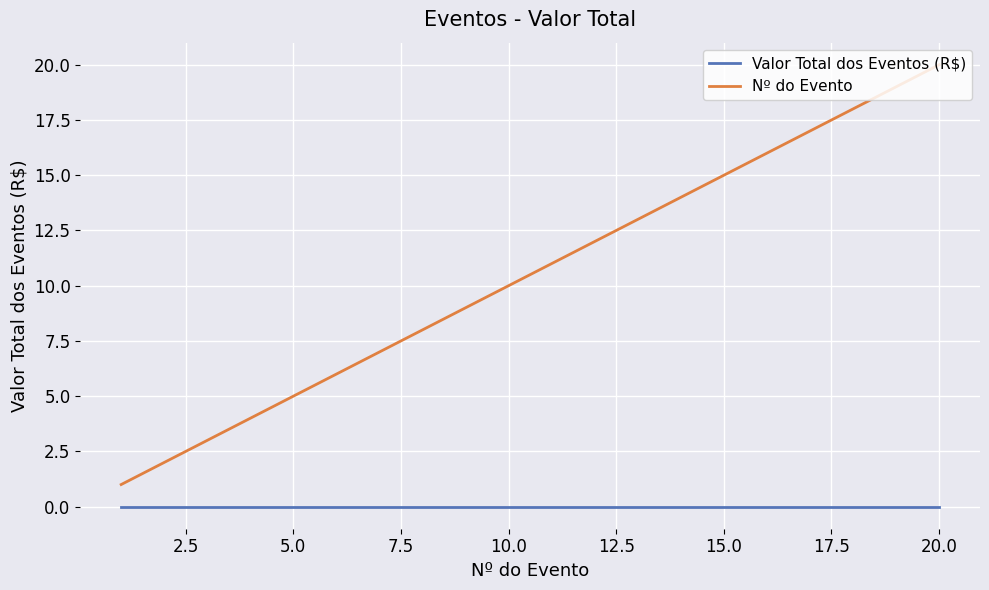

How many lines are shown in the chart?

2